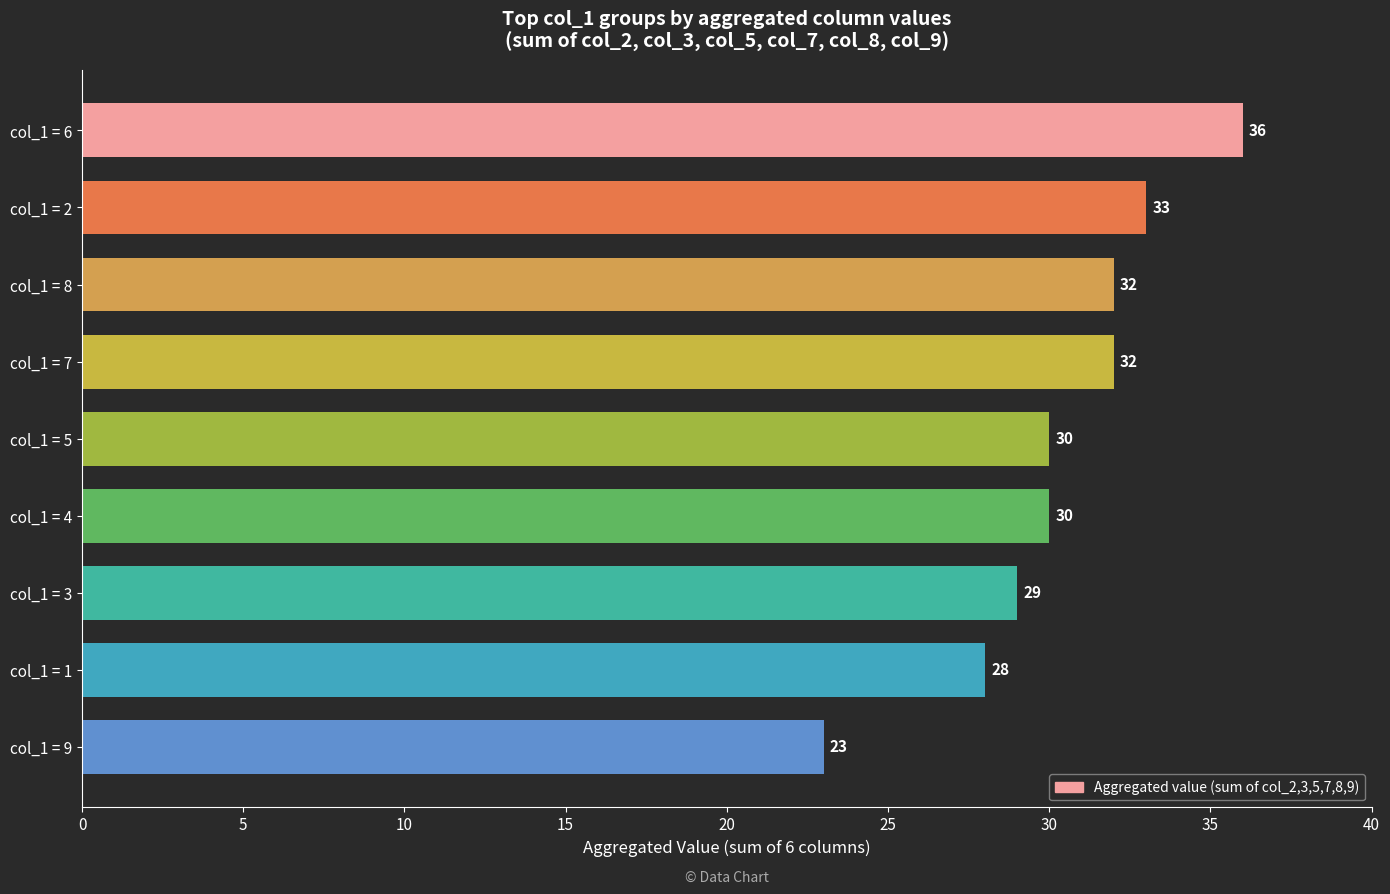

The value at col_1 = 7 is 32. True or false?

True